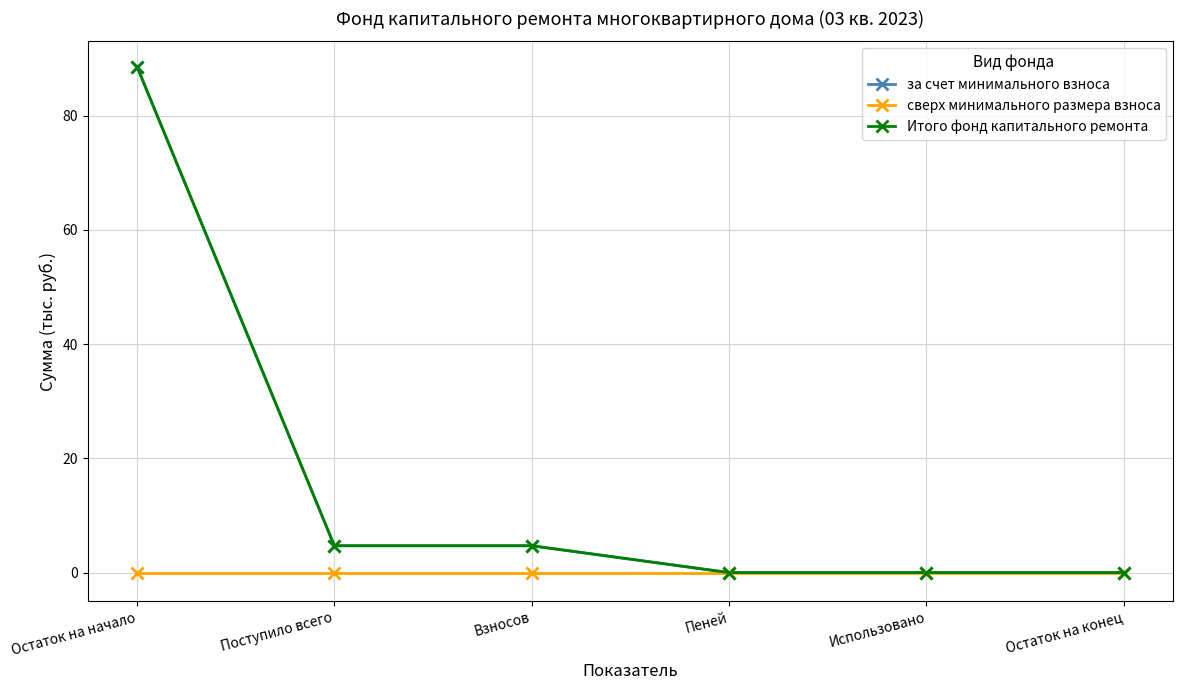

Is this an area chart (filled region under the line)?

No